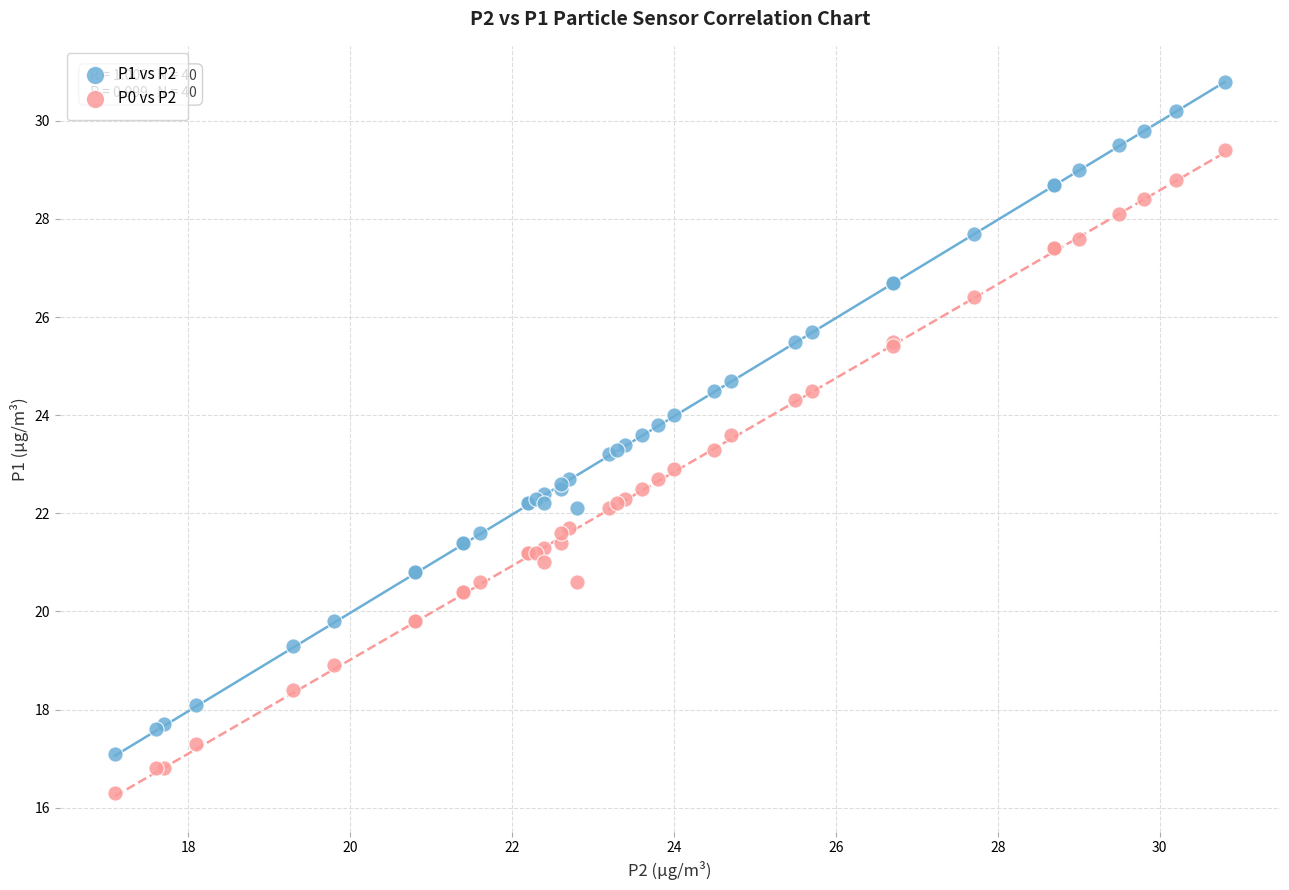

Which series has the largest Y range (max minus min)?

P1 vs P2